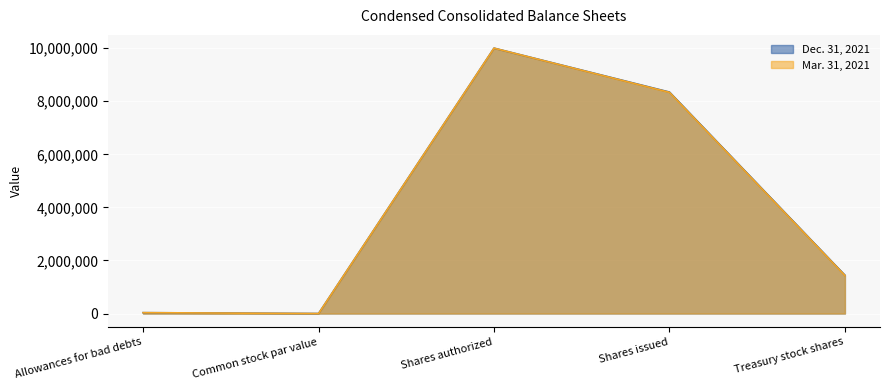

Is the value of Mar. 31, 2021 at Allowances for bad debts greater than the value of Dec. 31, 2021 at Shares issued?

No